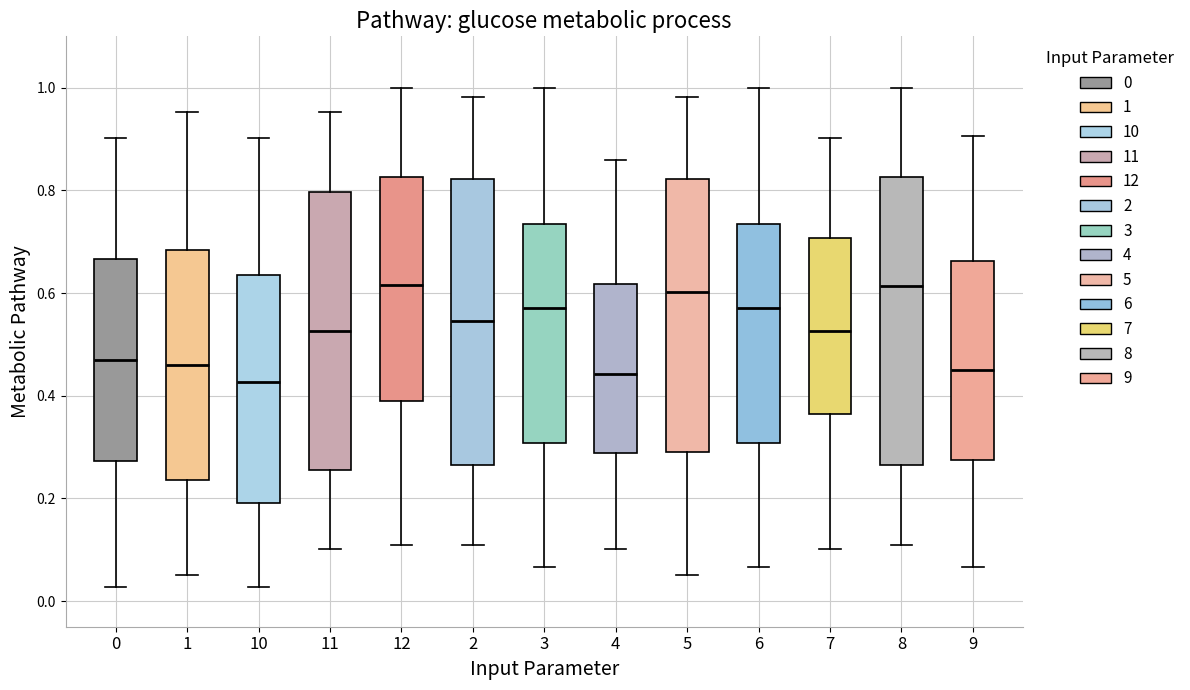

Where is the lower edge of the box at x = 2 on the y-axis? The values are not printed on the chart, so give them approximately, as read against the axis.

0.26